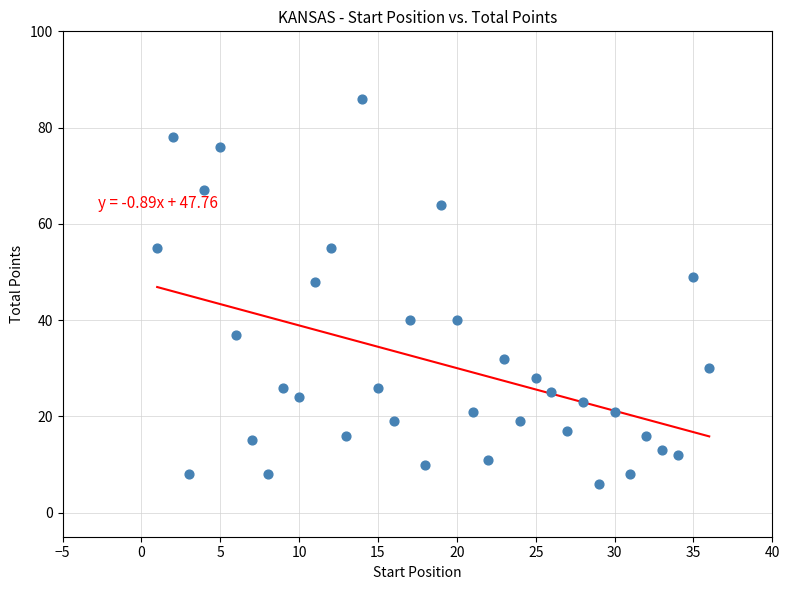

Count the number of points in this scatter plot.

36